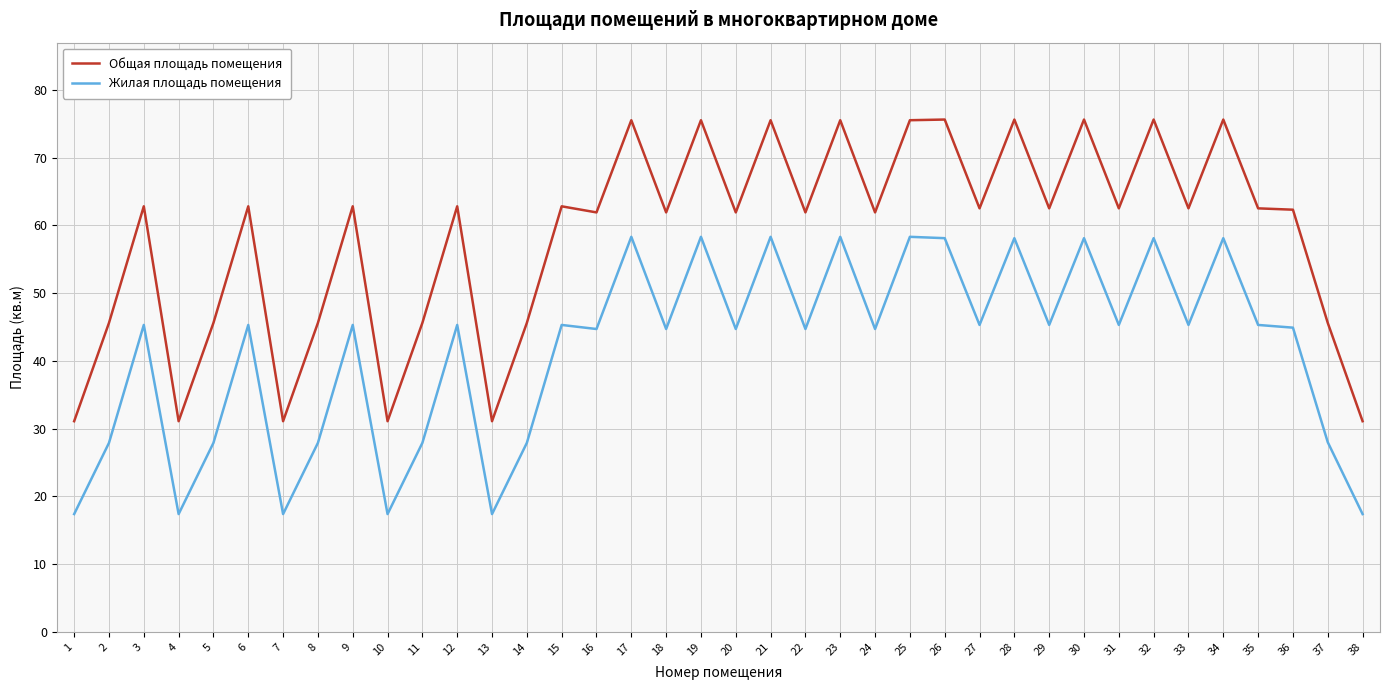

What is the difference between the second highest and minimum values in the Жилая площадь помещения series?

40.9